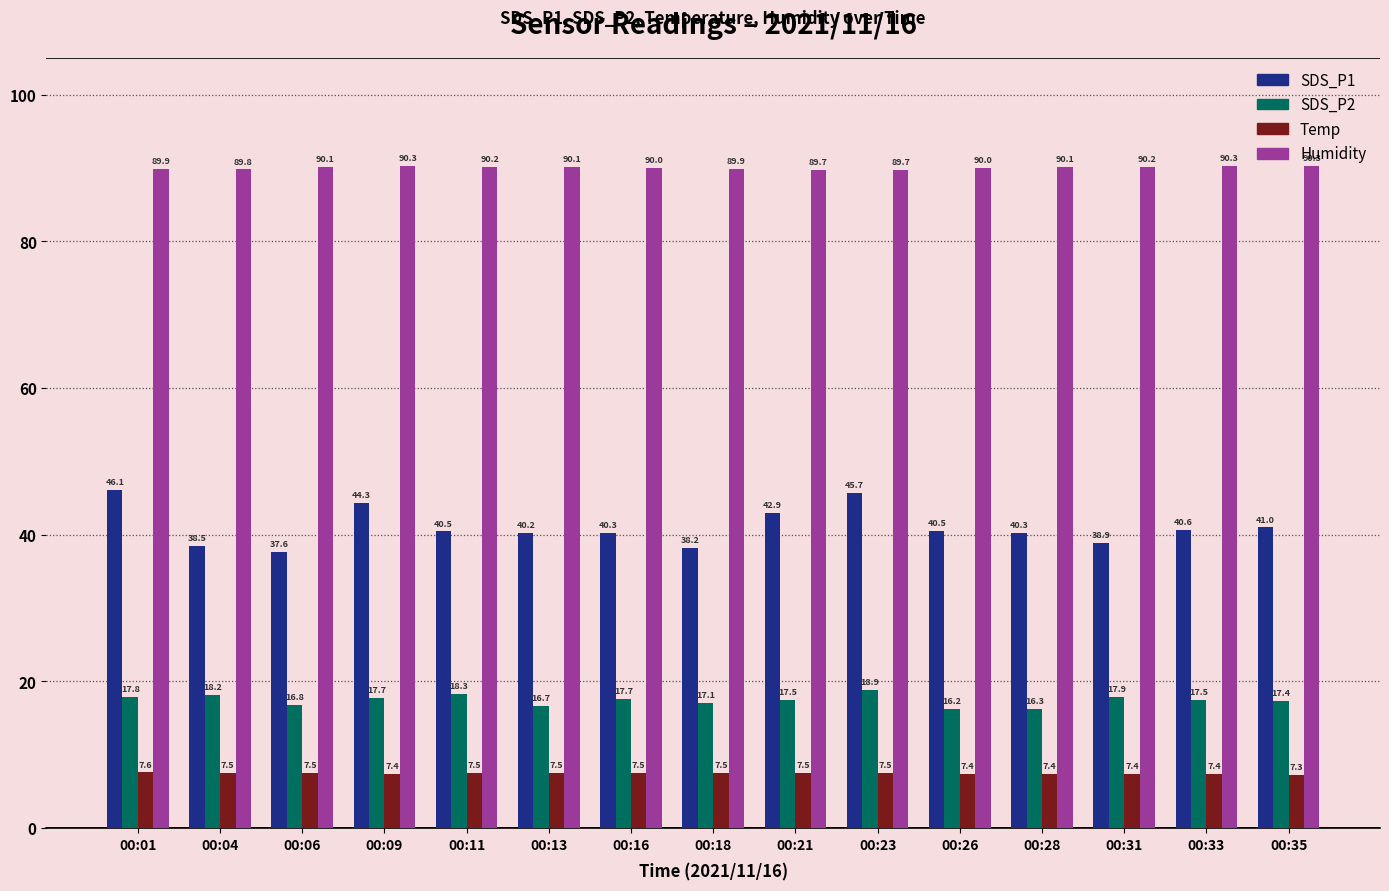

What is the lowest value of the SDS_P1 series?

37.6